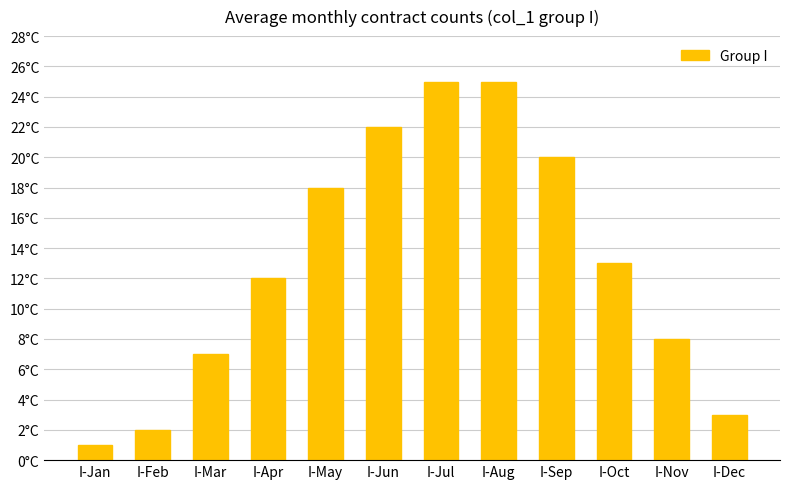

Does the chart contain any negative values?

No